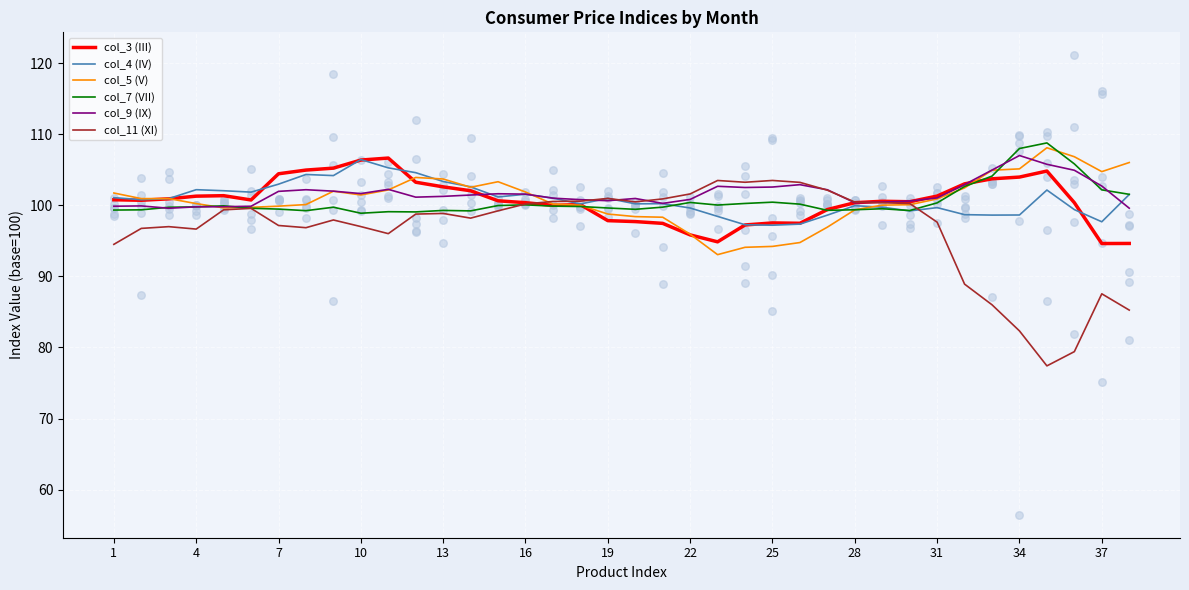

At how many categories does at least one series exceed 80?

38